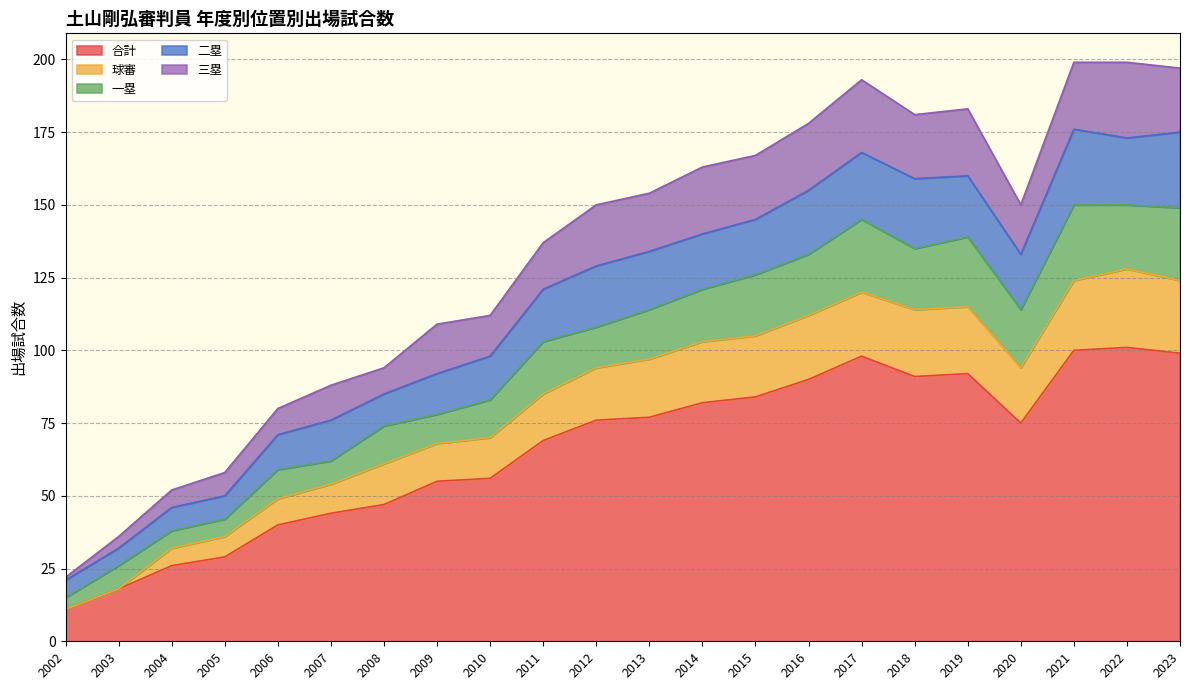

What is the total value across all series at 2021?

199